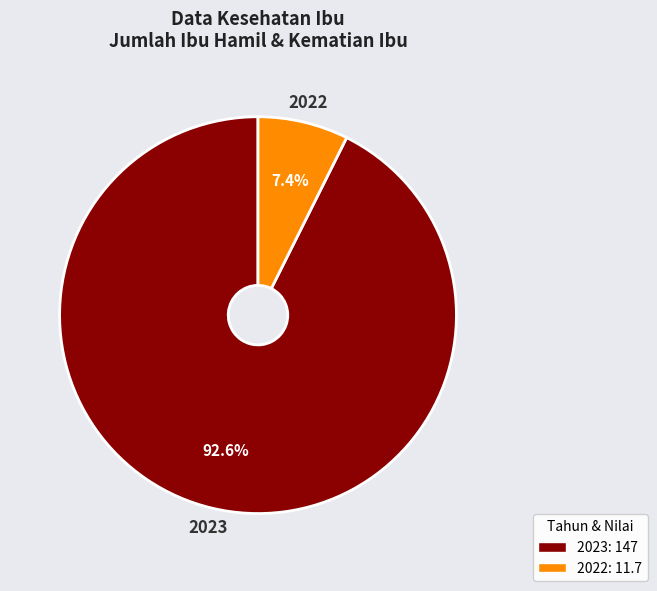

The 2022 slice represents 7% of the pie. True or false?

True